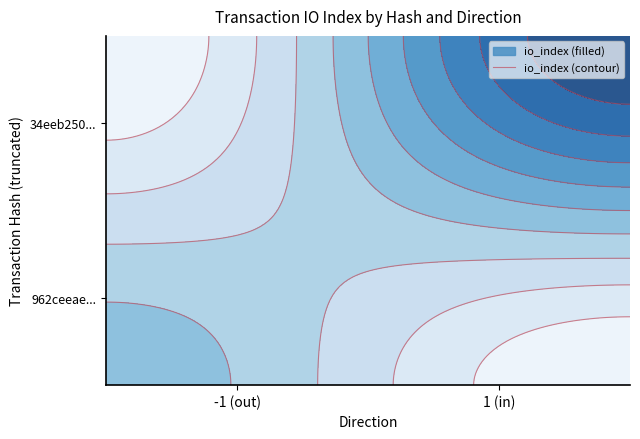

What is the maximum value for 34eeb250b1a9918de53008318bb27ad129d1026?

1592178745.0